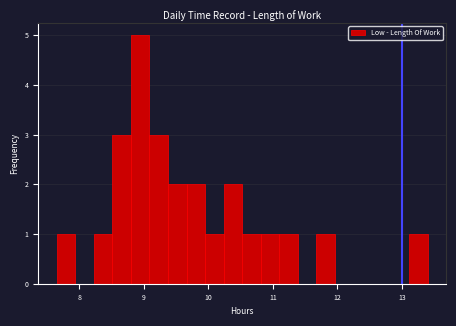

Around what value on the x-axis is the tallest bar? Give the approximate position of its centre, as read against the axis.

8.9